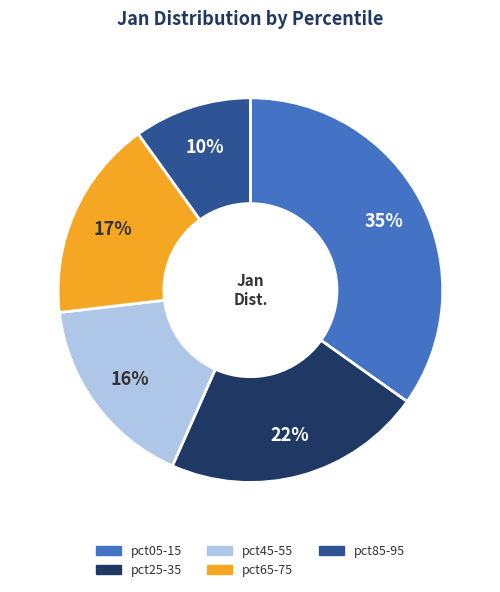

What percentage is the pct05-15 slice, to the nearest percent?

35%